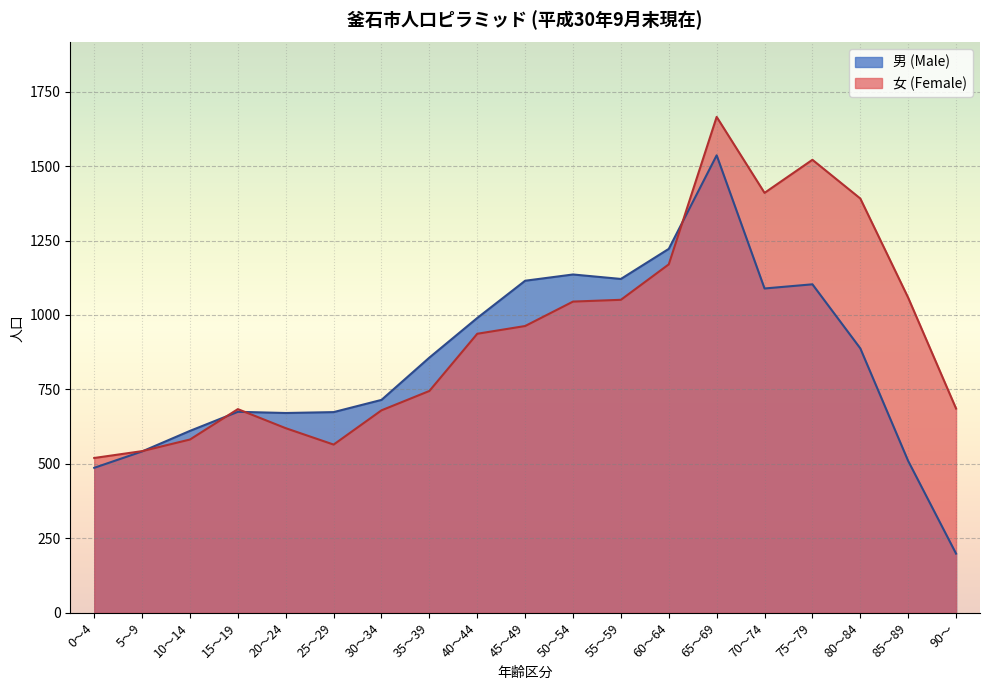

What are all the series names shown in the legend?

男 (Male), 女 (Female)